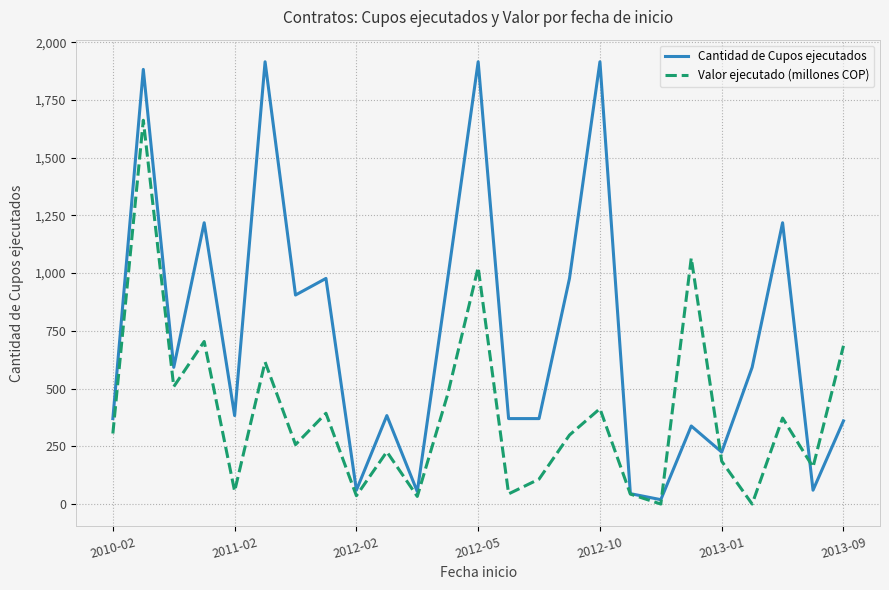

Rank the series by their average value, from lowest to highest.

Valor ejecutado (millones COP), Cantidad de Cupos ejecutados